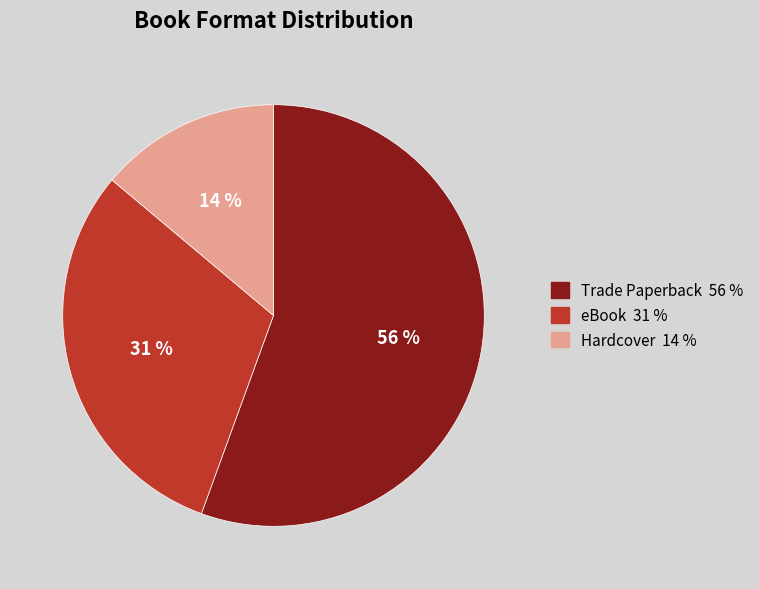

Does Trade Paperback account for over 50% of the chart?

Yes